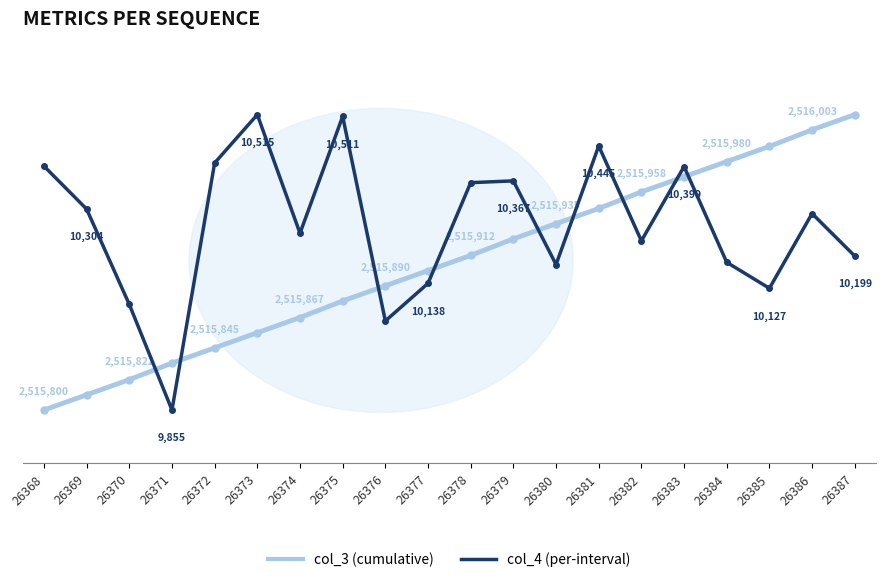

Is this an area chart (filled region under the line)?

No